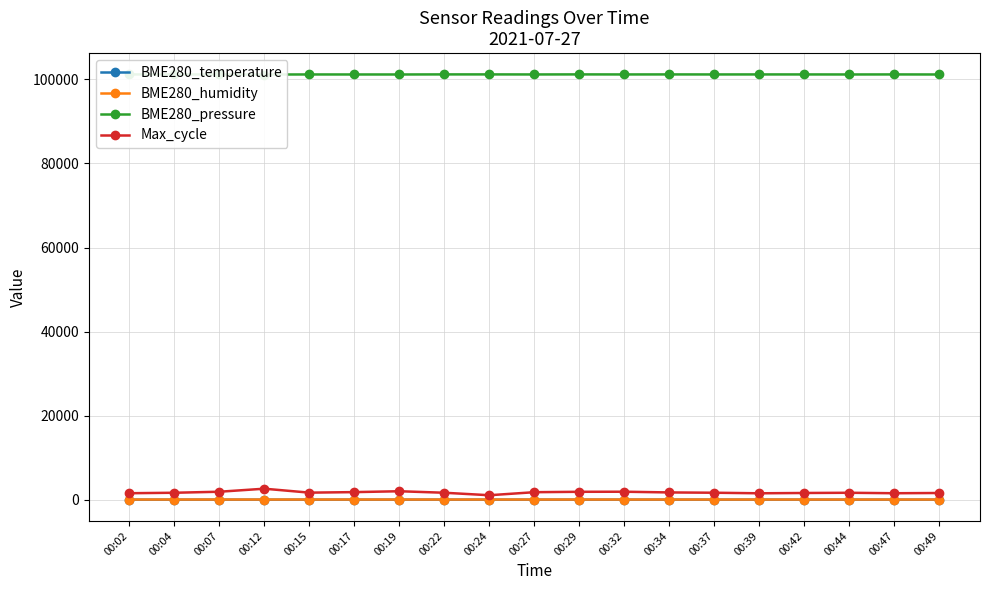

Where is the first local minimum for BME280_temperature?

00:04